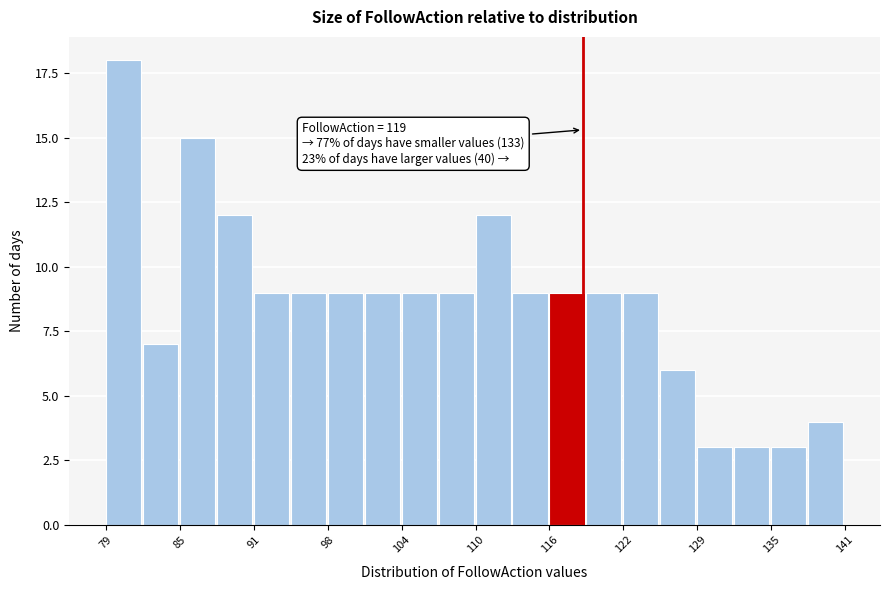

Read against the x-axis, roughly where is the centre of the tallest bar?

80